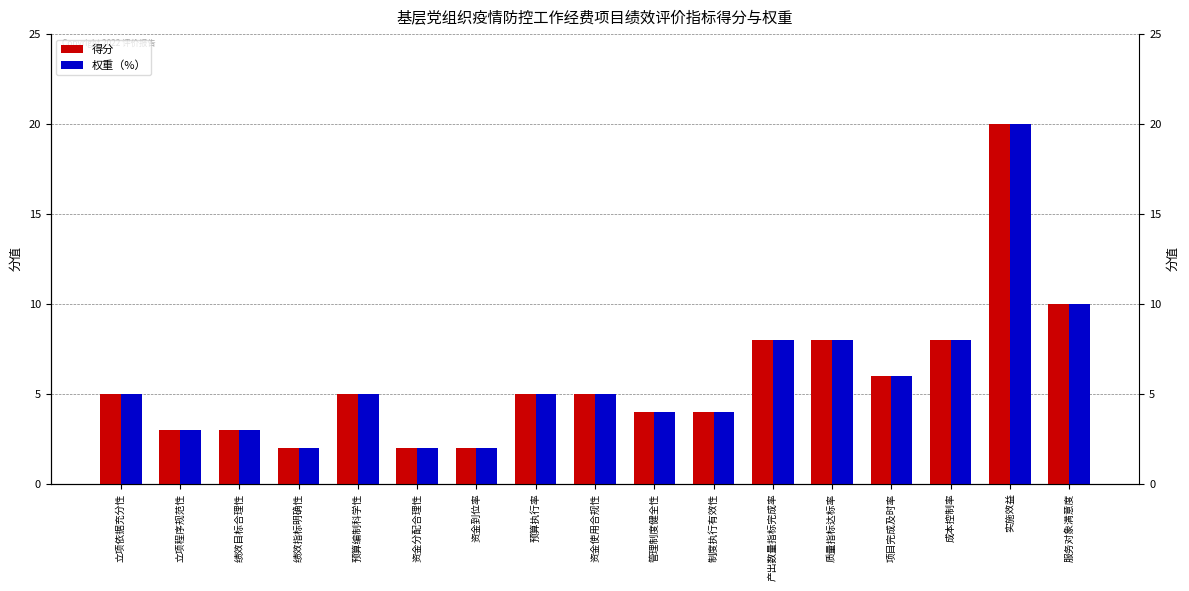

Reading left to right, extract all data points from this chart.

得分: 5	3	3	2	5	2	2	5	5	4	4	8	8	6	8	20	10
权重（%）: 5	3	3	2	5	2	2	5	5	4	4	8	8	6	8	20	10